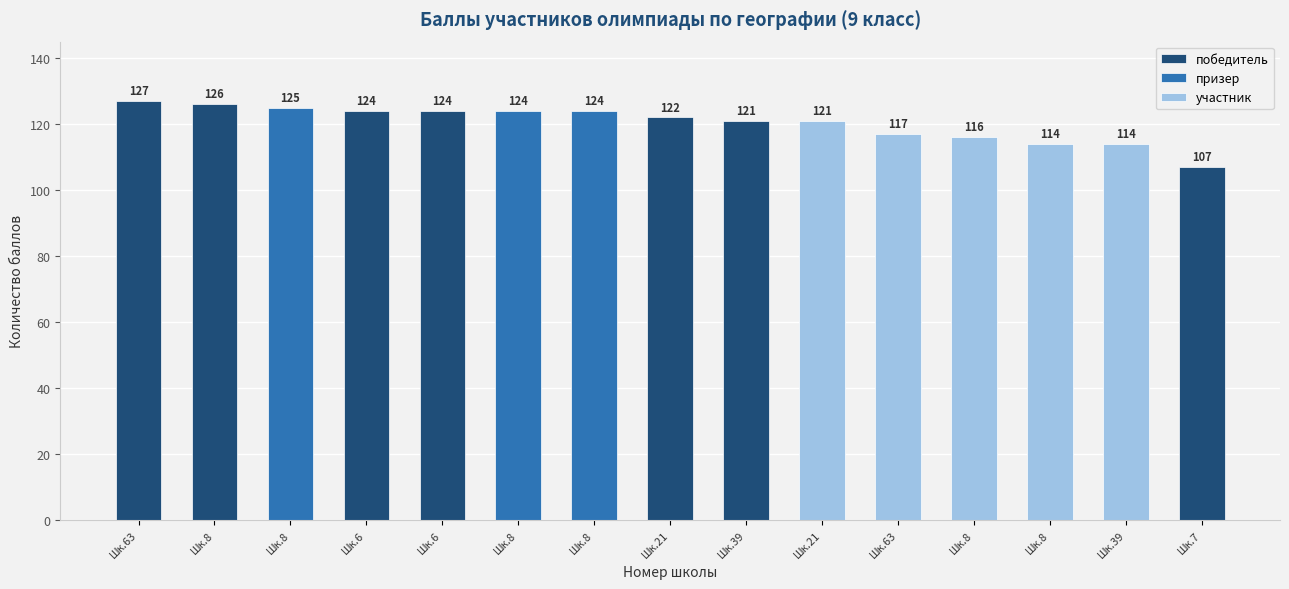

Read the value at 8.

116